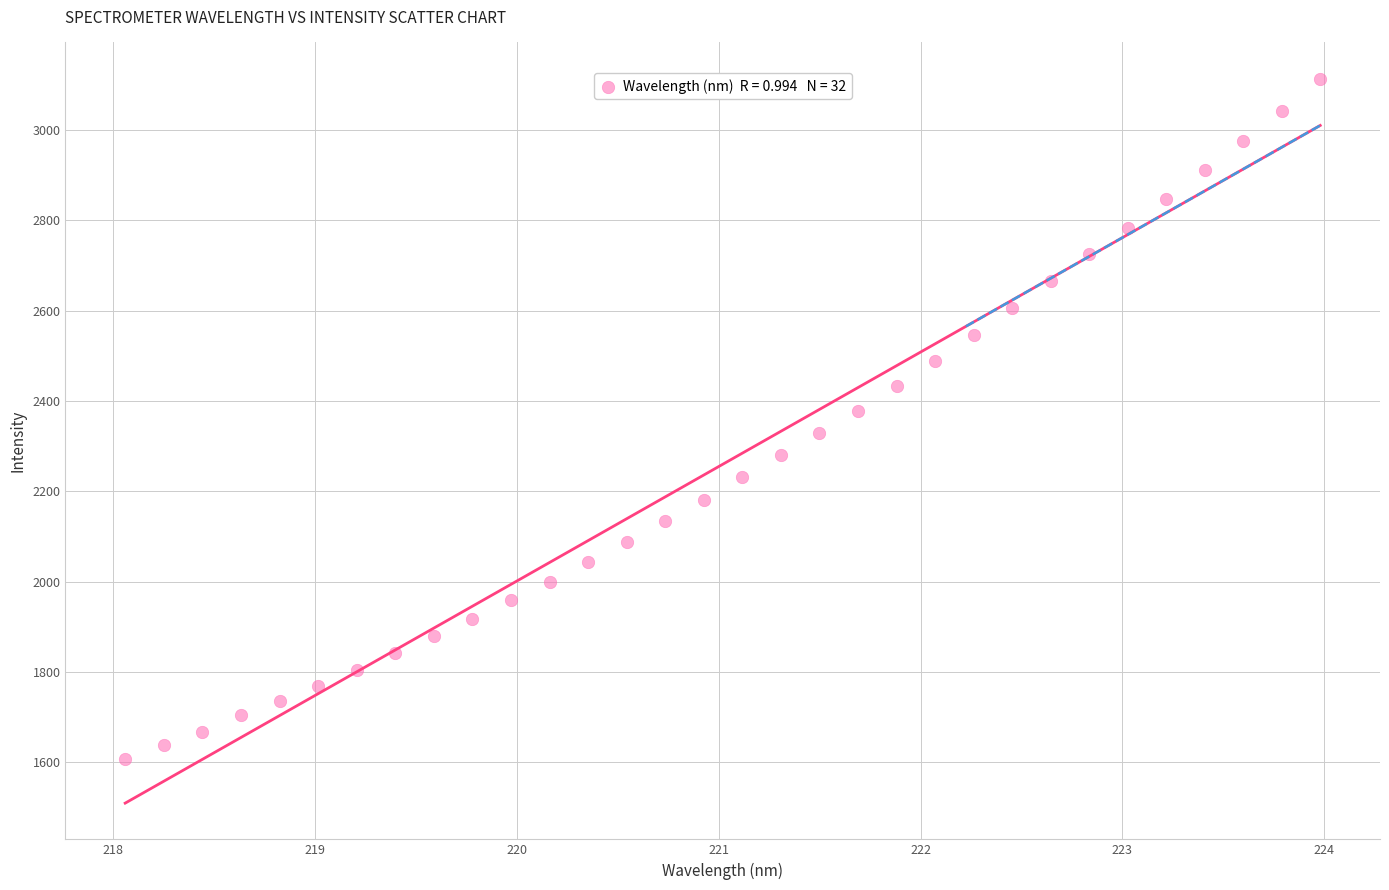

What is the range of X values (max minus min)?

5.9